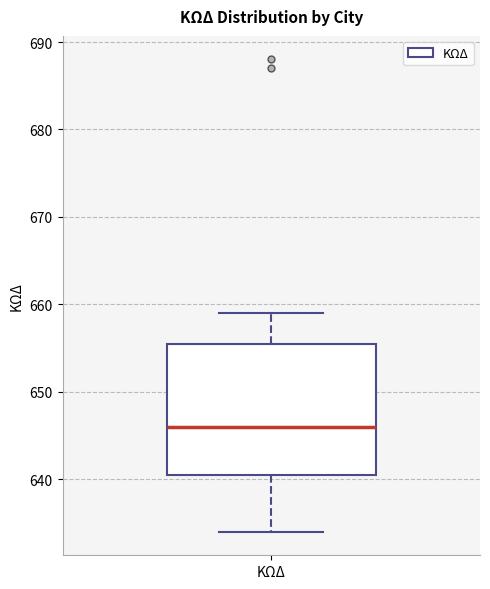

Where does the lower whisker of the box for ΚΩΔ end on the y-axis? The values are not printed on the chart, so give them approximately, as read against the axis.

634